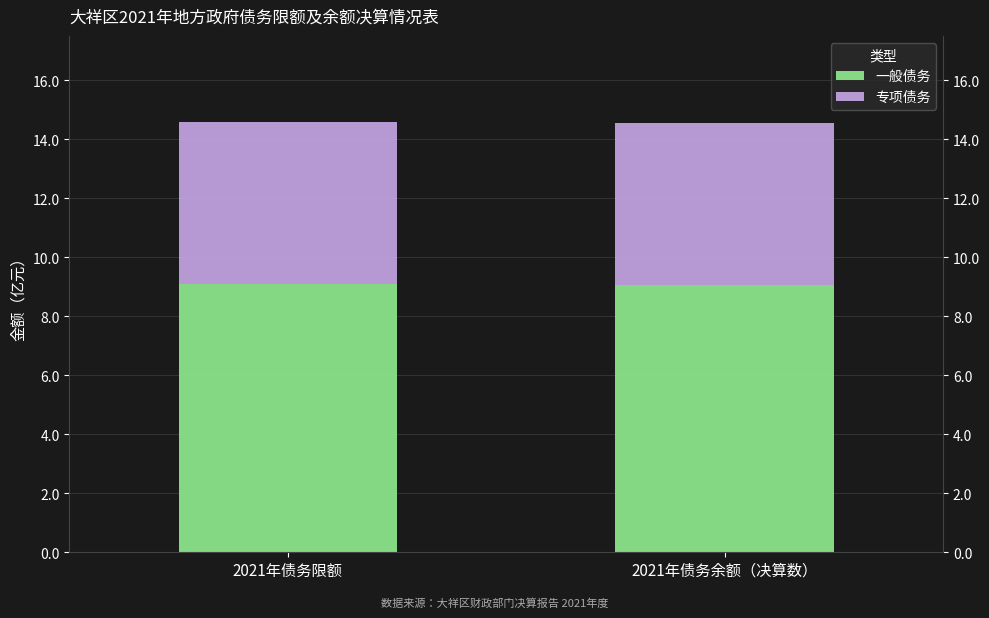

The 专项债务 series shows 7.4 at 2021年债务限额. True or false?

False